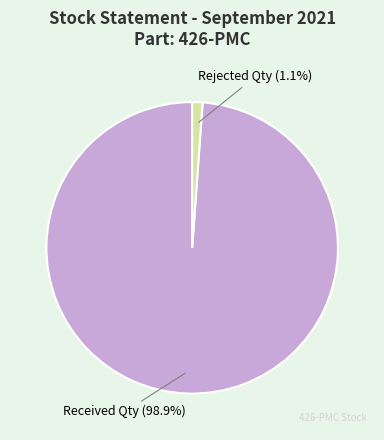

Between Received Qty and Rejected Qty, which is larger?

Received Qty